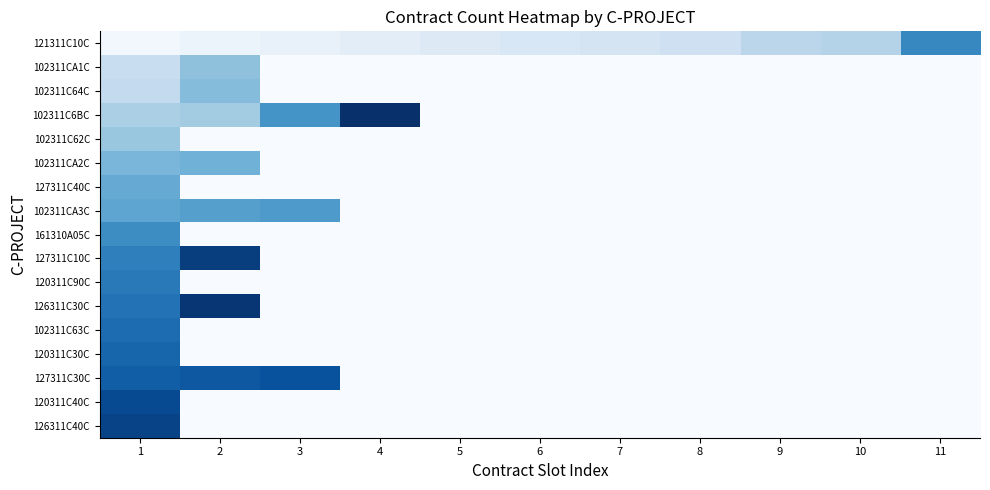

Count the number of data series in this chart.

17